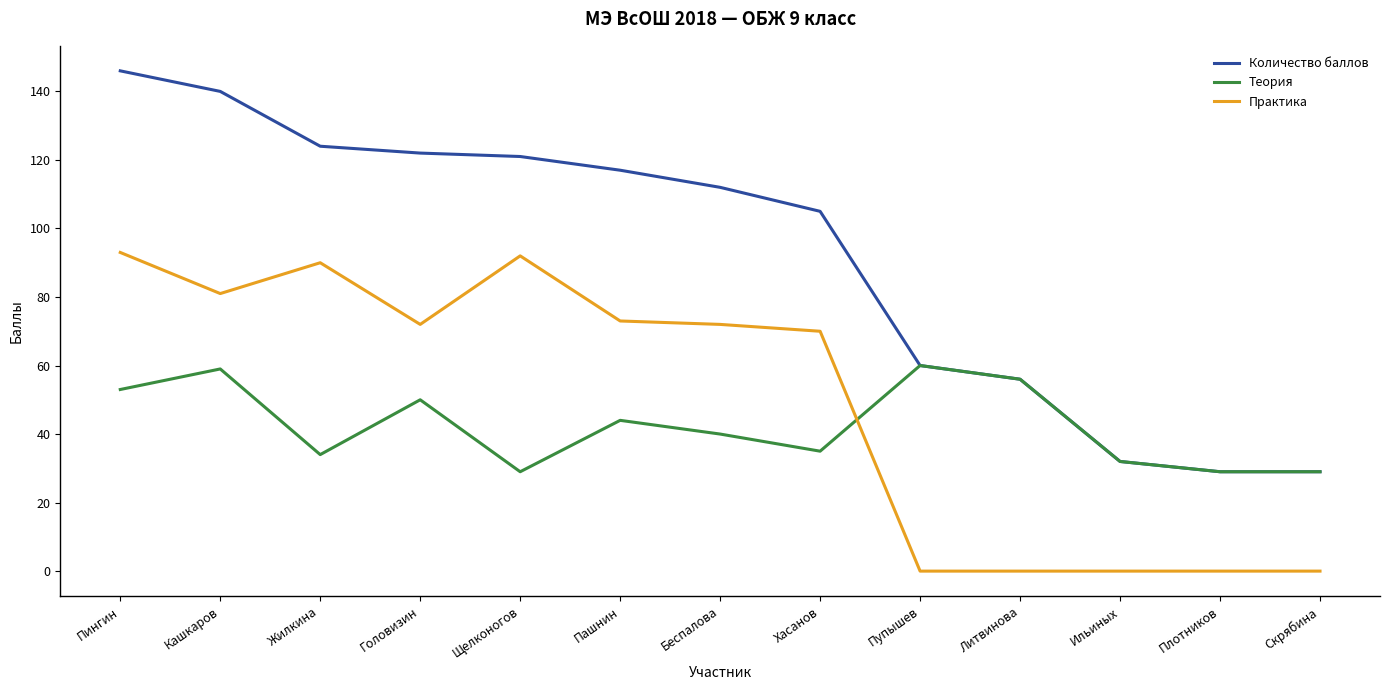

True or false: Количество баллов and Практика intersect in this chart.

False